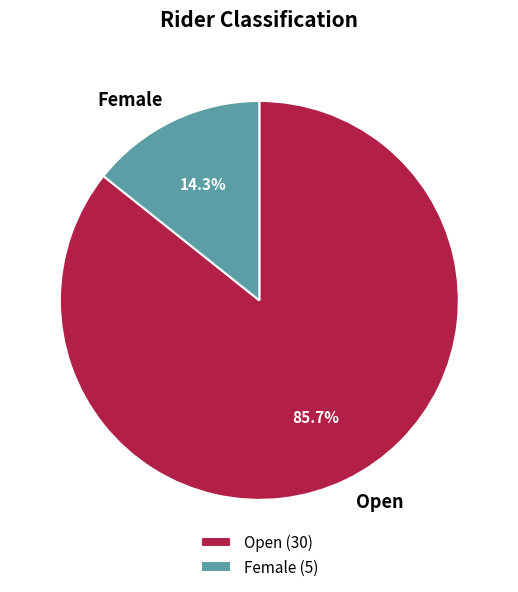

Count the number of slices in the pie.

2